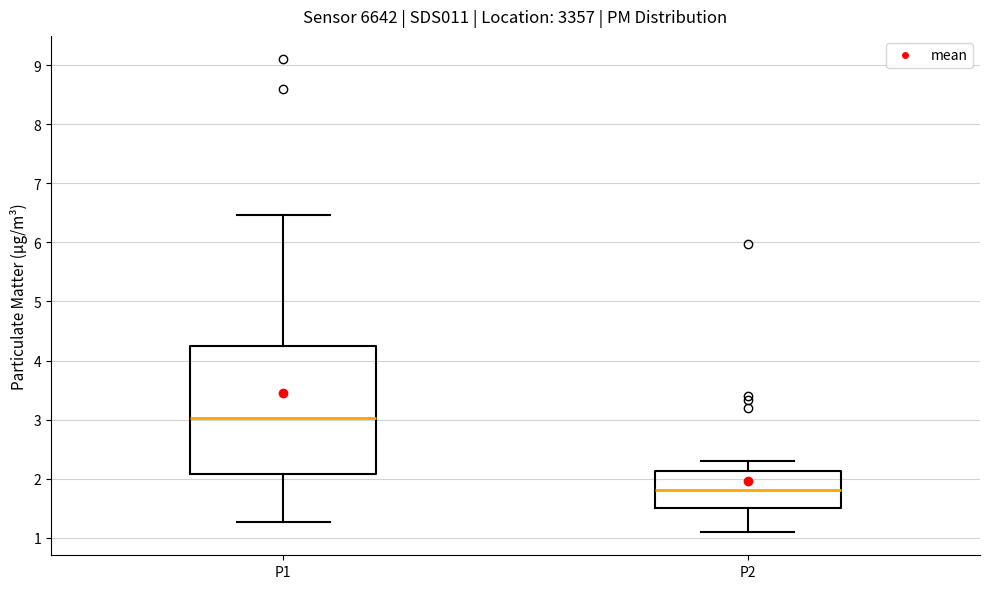

Where does the upper whisker of the box for P2 end on the y-axis? The values are not printed on the chart, so give them approximately, as read against the axis.

2.3